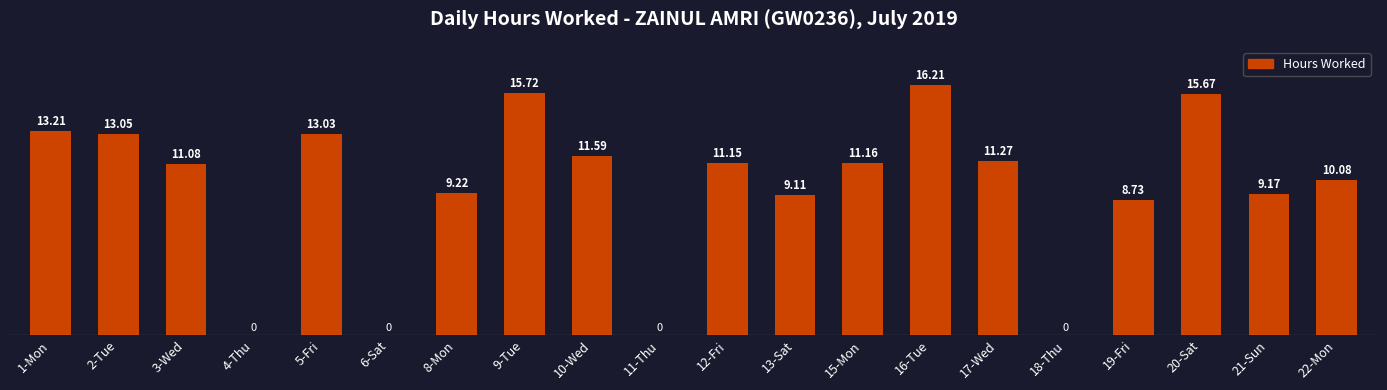

Reading right to left, transcribe all the data shown in this chart.

10.1	9.2	15.7	8.7	0.0	11.3	16.2	11.2	9.1	11.2	0.0	11.6	15.7	9.2	0.0	13.0	0.0	11.1	13.1	13.2